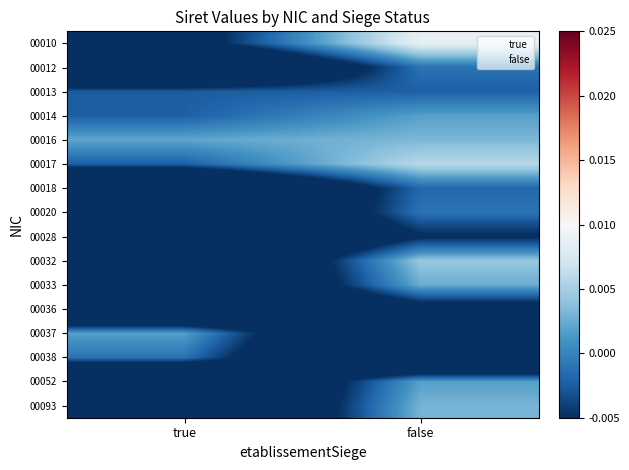

Reading right to left, what are all the values shown in this chart?

00010: false=0.0	true=-0.0
00012: false=-0.0	true=-0.0
00013: false=-0.0	true=-0.0
00014: false=0.0	true=-0.0
00016: false=0.0	true=0.0
00017: false=0.0	true=-0.0
00018: false=-0.0	true=-0.0
00020: false=-0.0	true=-0.0
00028: false=-0.0	true=-0.0
00032: false=0.0	true=-0.0
00033: false=0.0	true=-0.0
00036: false=-0.0	true=-0.0
00037: false=-0.0	true=0.0
00038: false=-0.0	true=-0.0
00052: false=0.0	true=-0.0
00093: false=0.0	true=-0.0